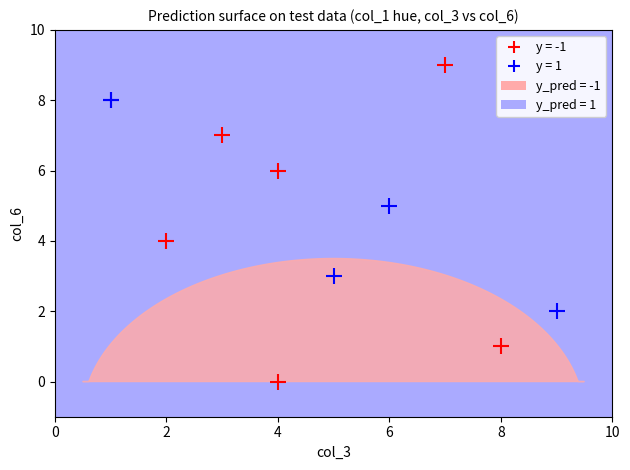

Which series has the widest spread of Y values?

y = -1